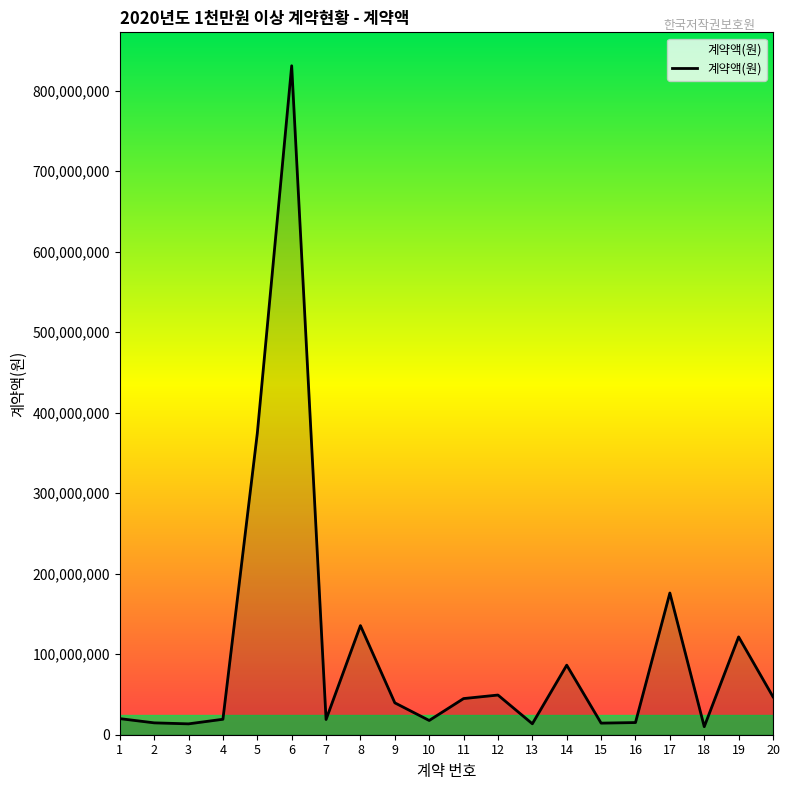

The value at 14 is 119693058. True or false?

False